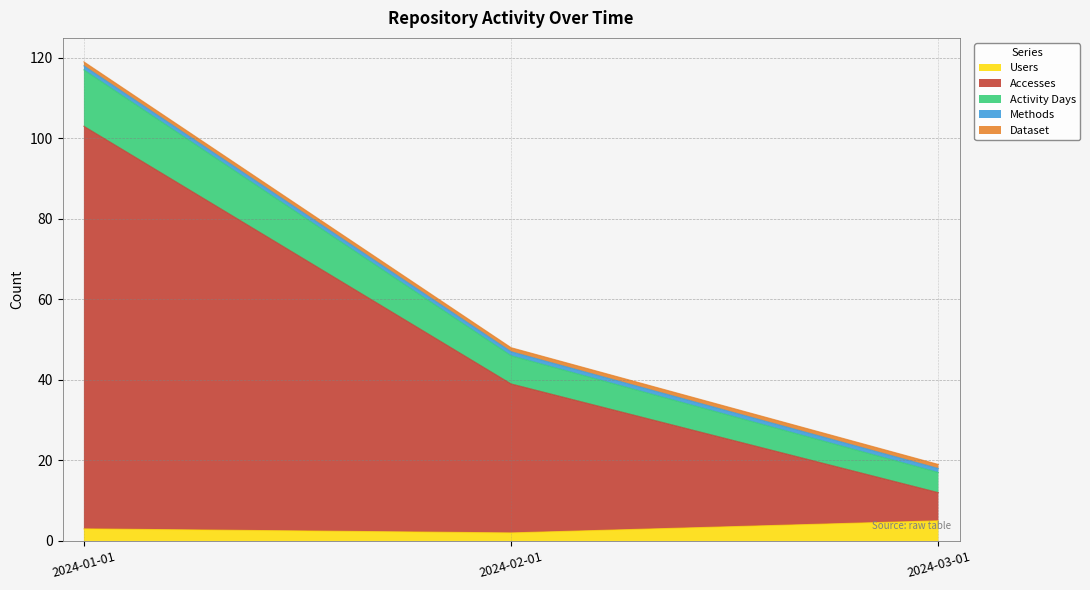

Which category has the highest value in the Activity Days series?

2024-01-01